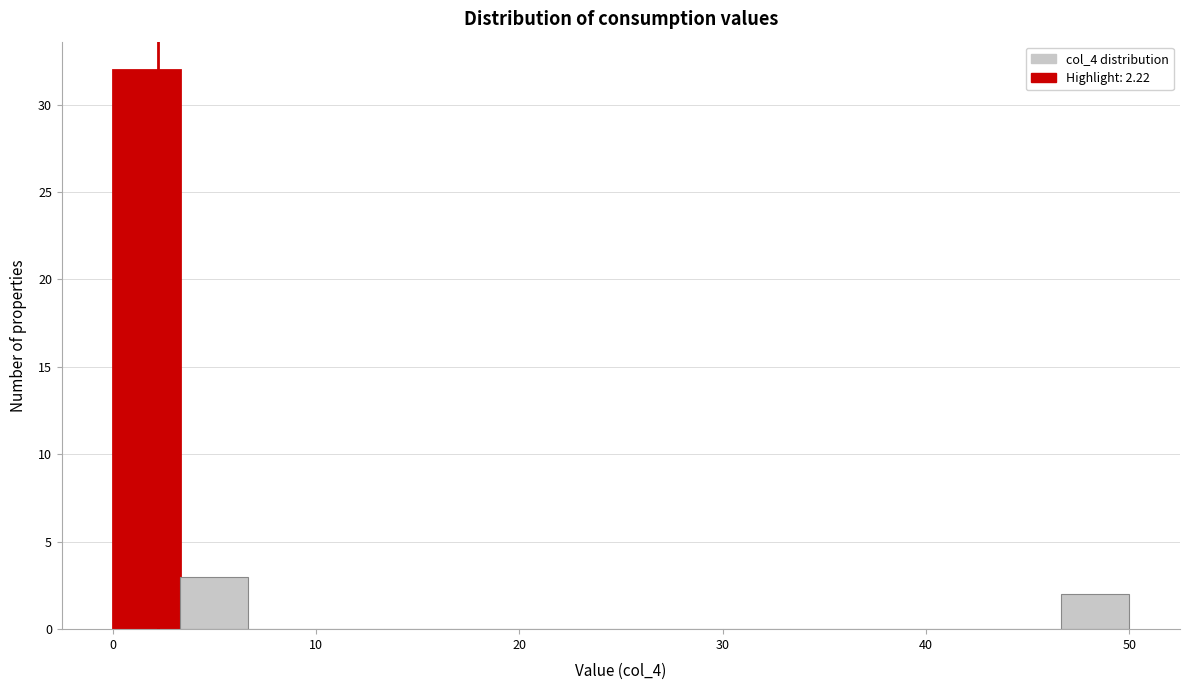

Read against the x-axis, roughly where is the centre of the tallest bar?

2